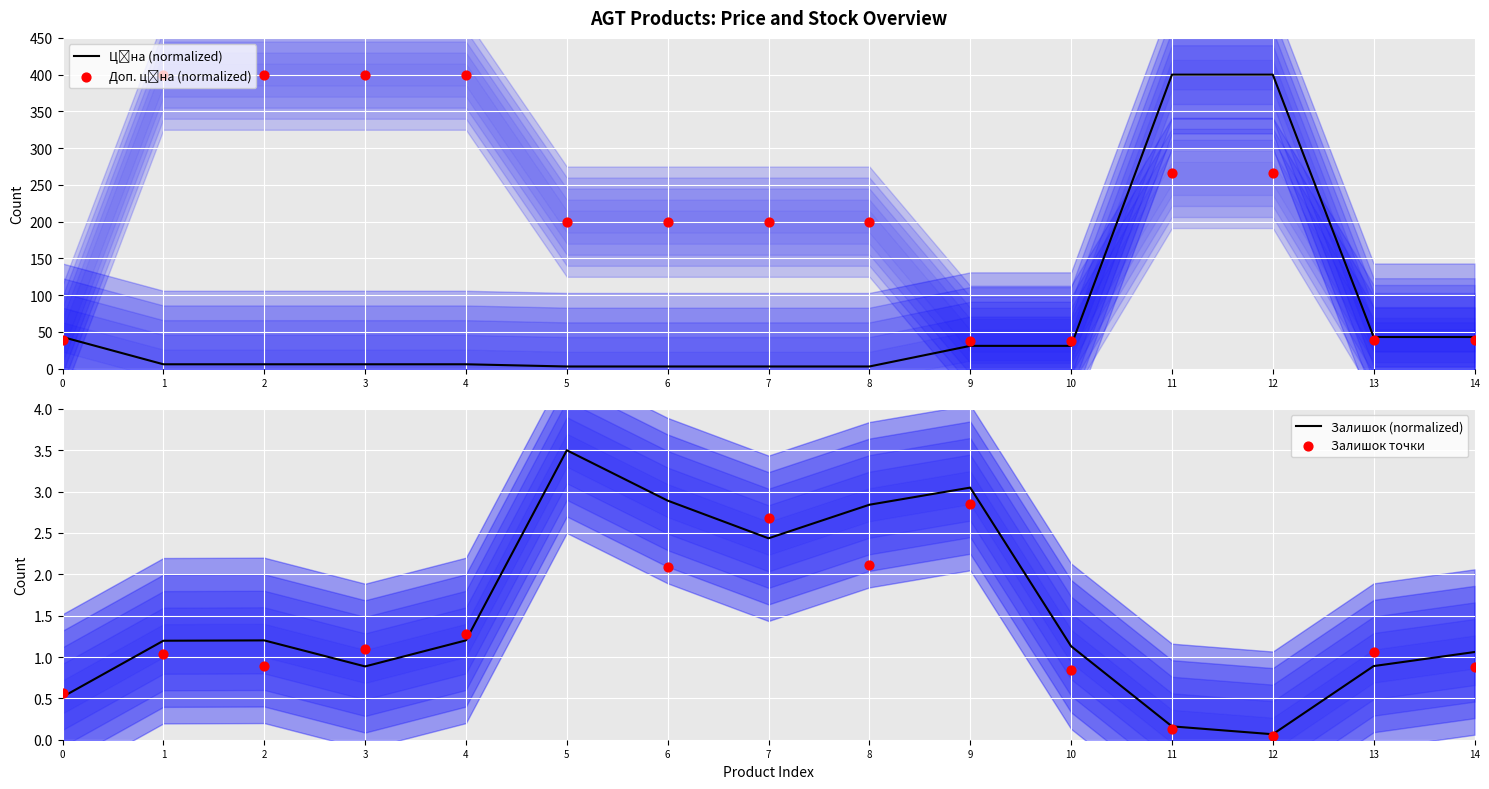

What is the total value across all series at 5?

211.0